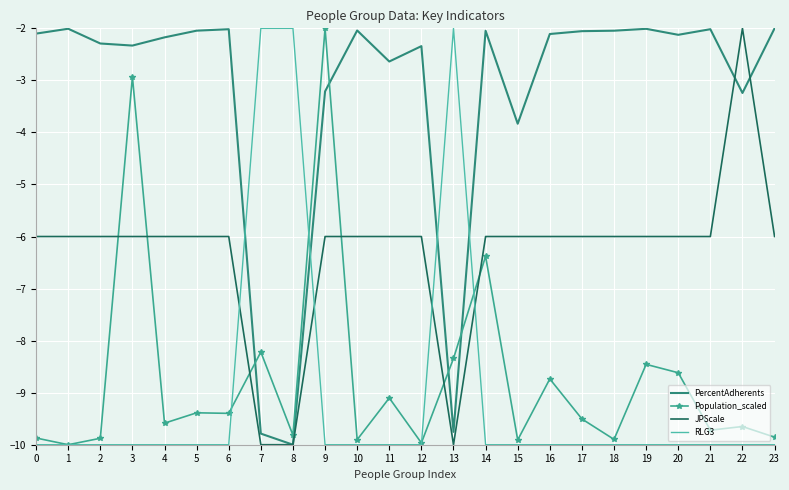

How many times do Population_scaled and JPScale cross each other?

6